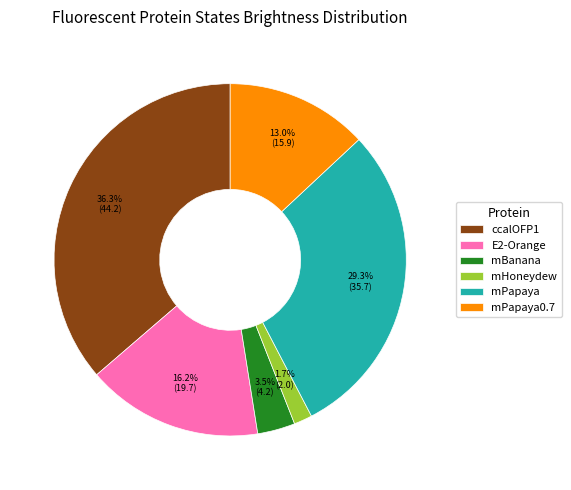

Rank the categories by value from lowest to highest.

mHoneydew, mBanana, mPapaya0.7, E2-Orange, mPapaya, ccalOFP1